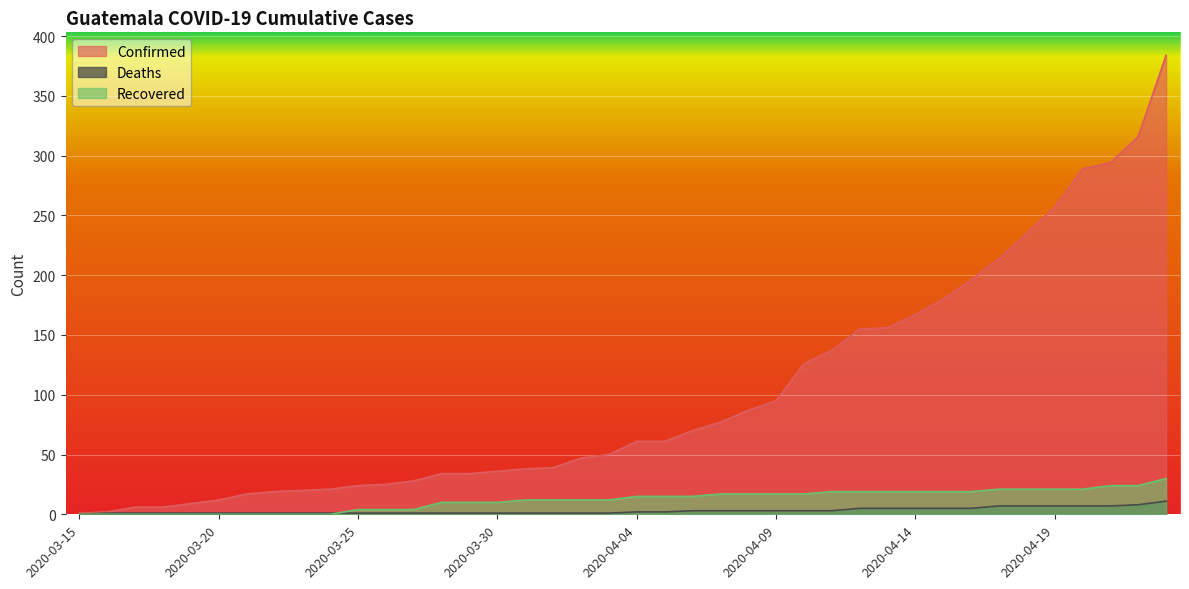

Does the chart display data point markers on the line(s)?

No